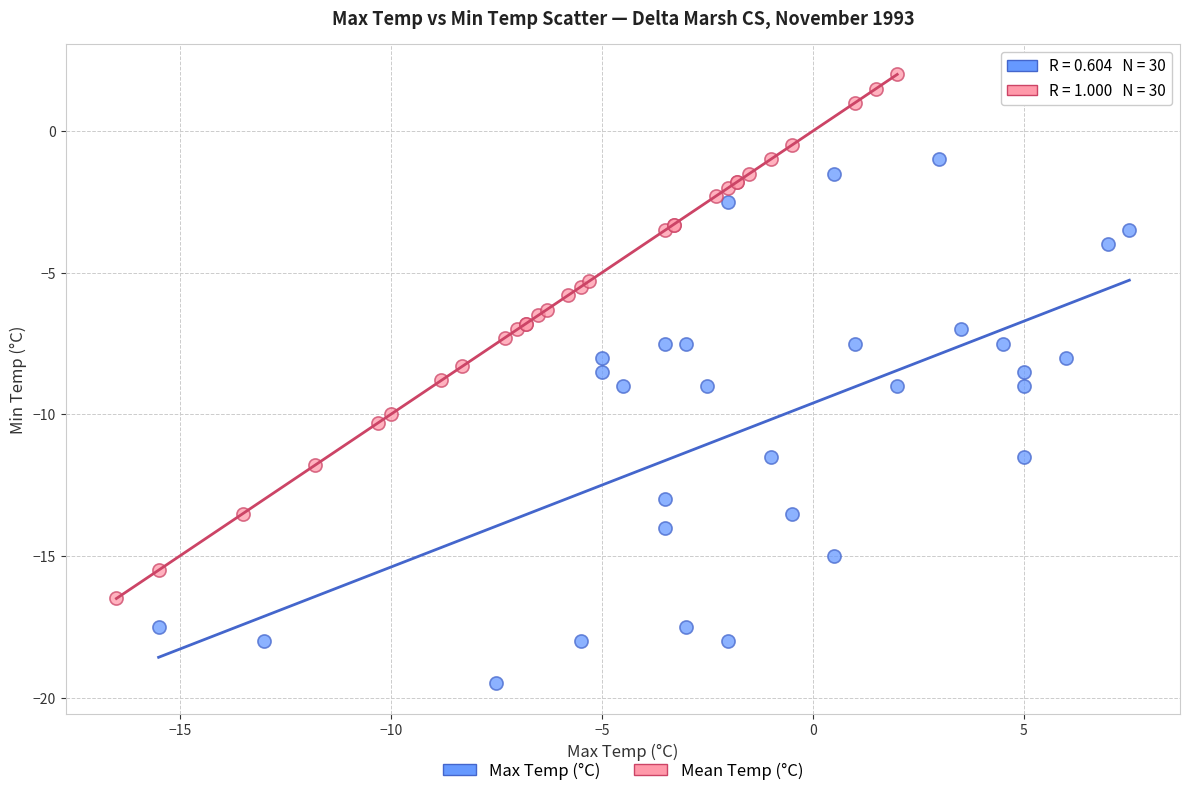

Which series contains the lowest Y value?

Max Temp (°C)